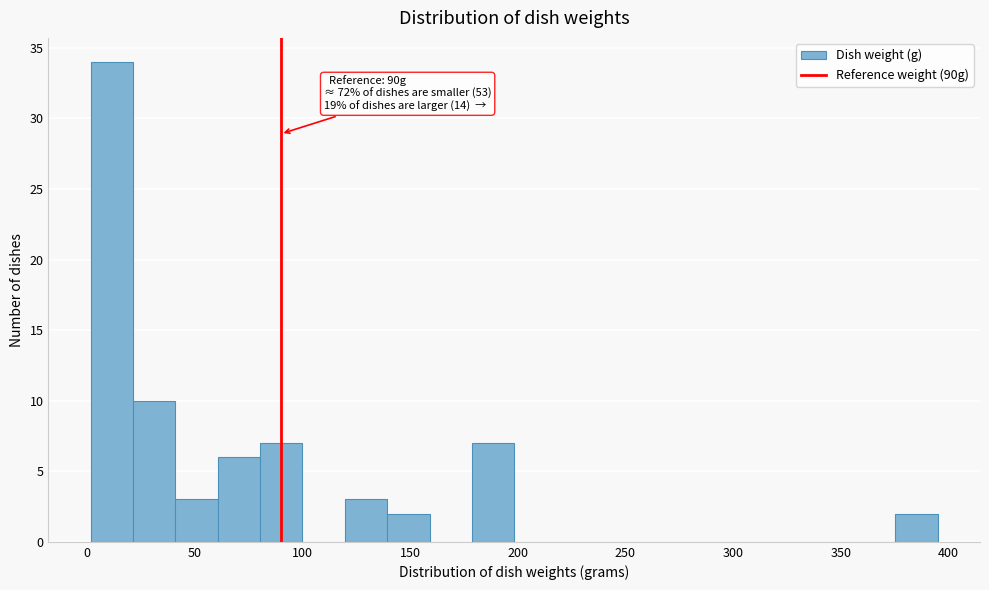

Around what value on the x-axis is the tallest bar? Give the approximate position of its centre, as read against the axis.

10